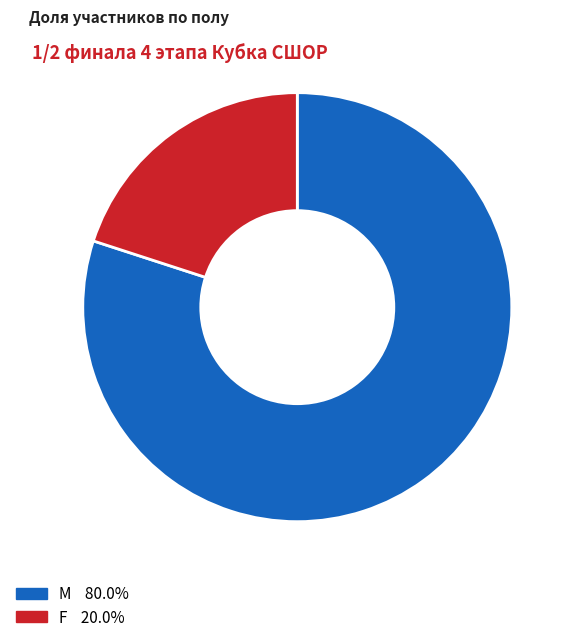

How many slices are in this pie chart?

2